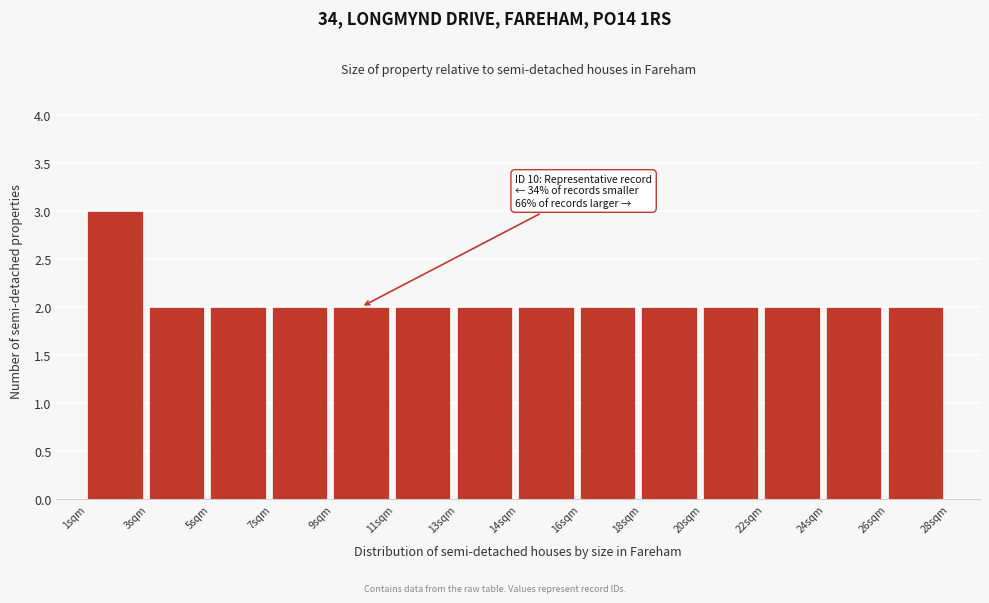

Reading left to right, list all the values displayed in this chart.

1sqm=3	3sqm=2	5sqm=2	7sqm=2	9sqm=2	11sqm=2	13sqm=2	14sqm=2	16sqm=2	18sqm=2	20sqm=2	22sqm=2	24sqm=2	26sqm=2